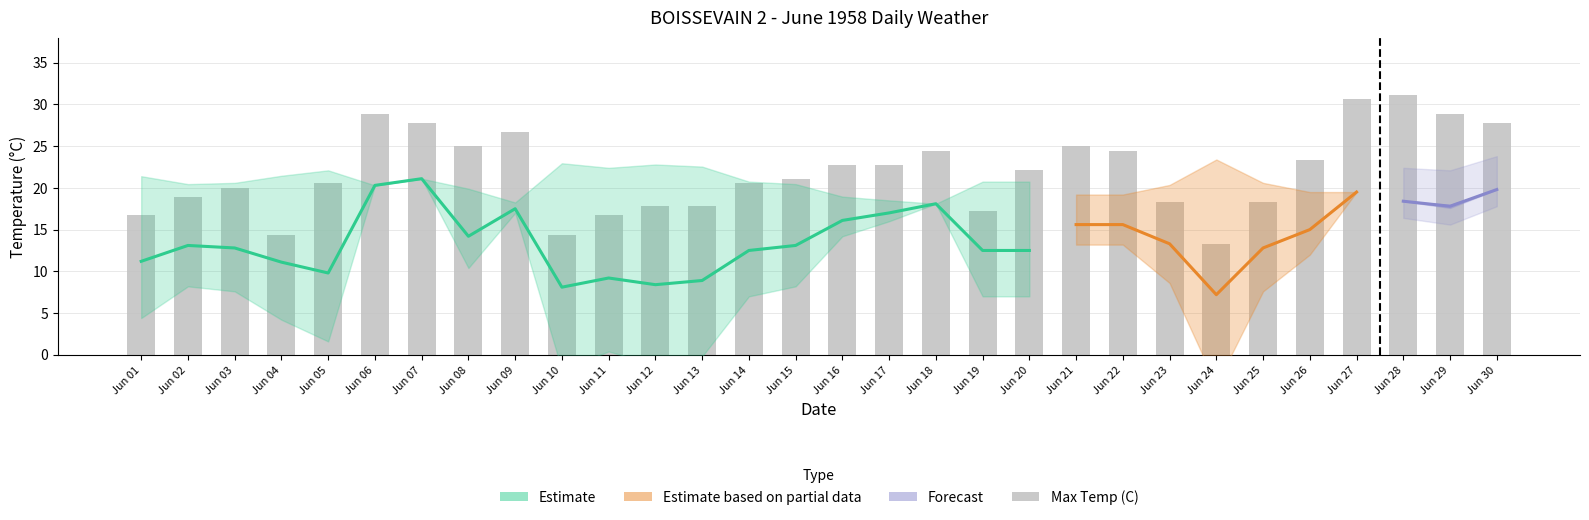

What is the approximate value at Jun 24?

13.3